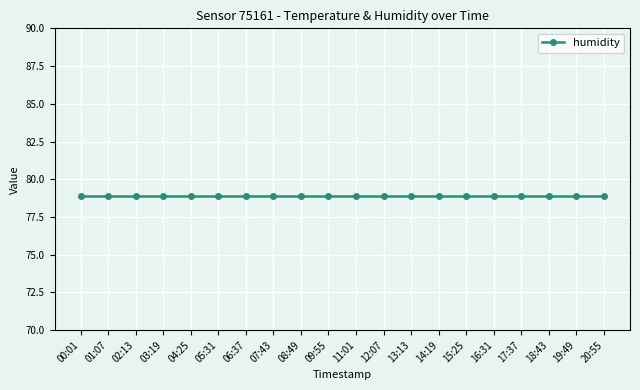

How many categories are shown in the chart?

20